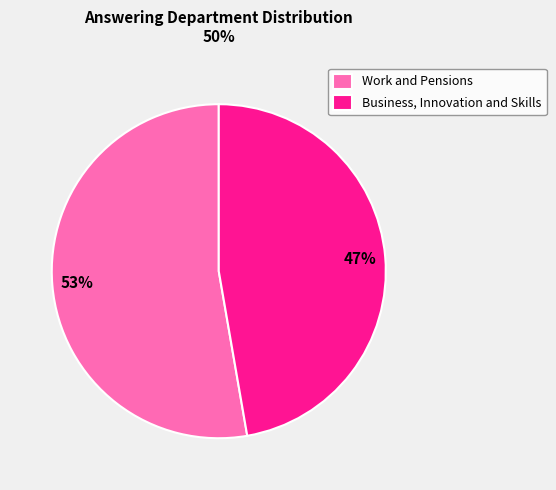

What is the smallest slice in the pie chart?

Business, Innovation and Skills